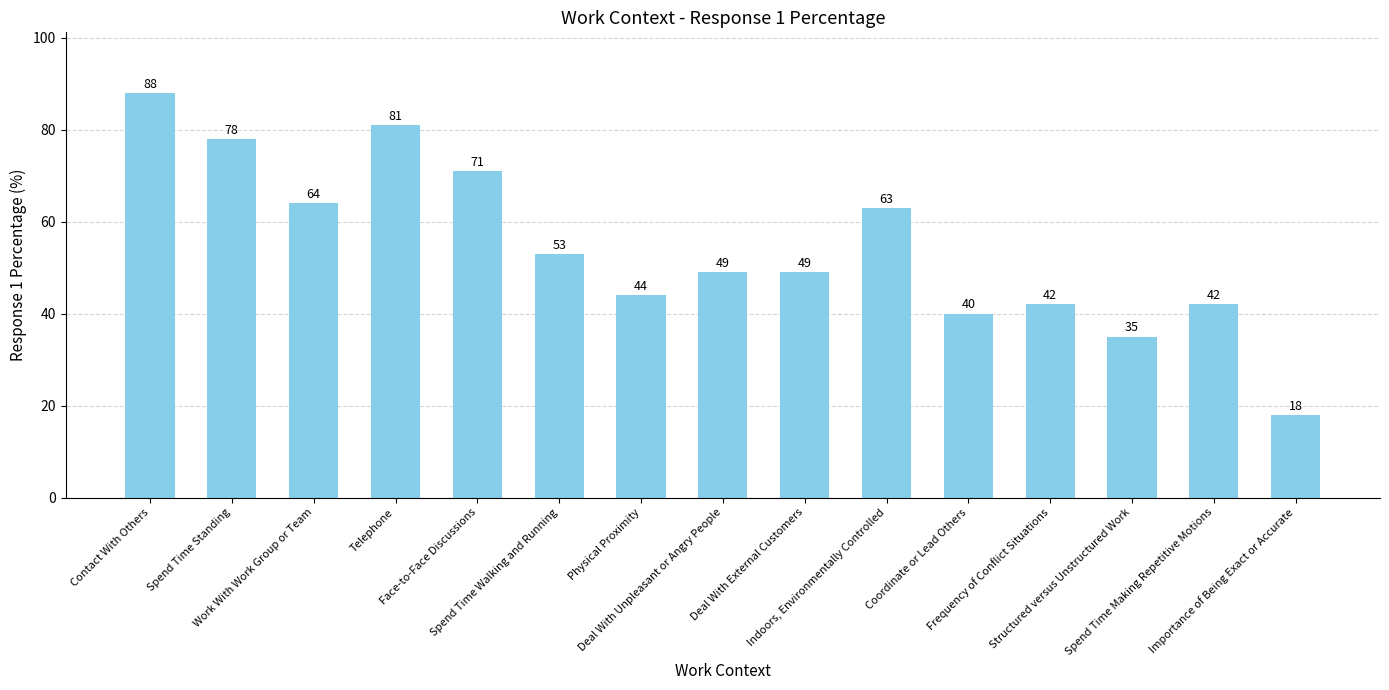

The chart shows a value of 13 at Spend Time Making Repetitive Motions. True or false?

False